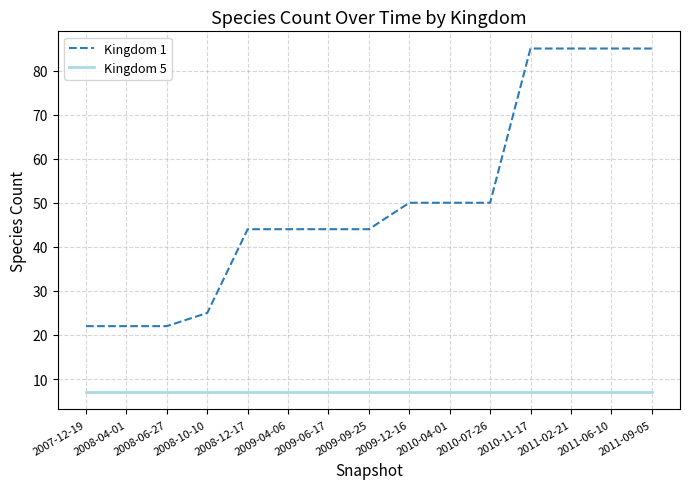

Reading left to right, extract all data points from this chart.

Kingdom 1: 22	22	22	25	44	44	44	44	50	50	50	85	85	85	85
Kingdom 5: 7	7	7	7	7	7	7	7	7	7	7	7	7	7	7